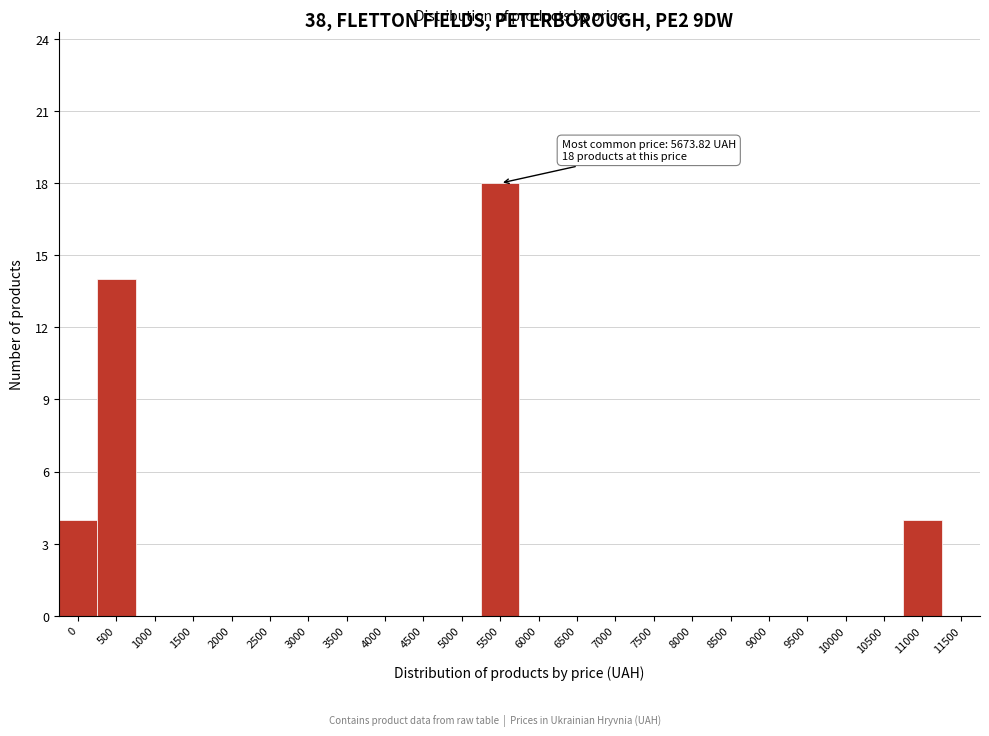

Reading left to right, what are all the values shown in this chart?

0=4	500=14	1000=0	1500=0	2000=0	2500=0	3000=0	3500=0	4000=0	4500=0	5000=0	5500=18	6000=0	6500=0	7000=0	7500=0	8000=0	8500=0	9000=0	9500=0	10000=0	10500=0	11000=4	11500=0